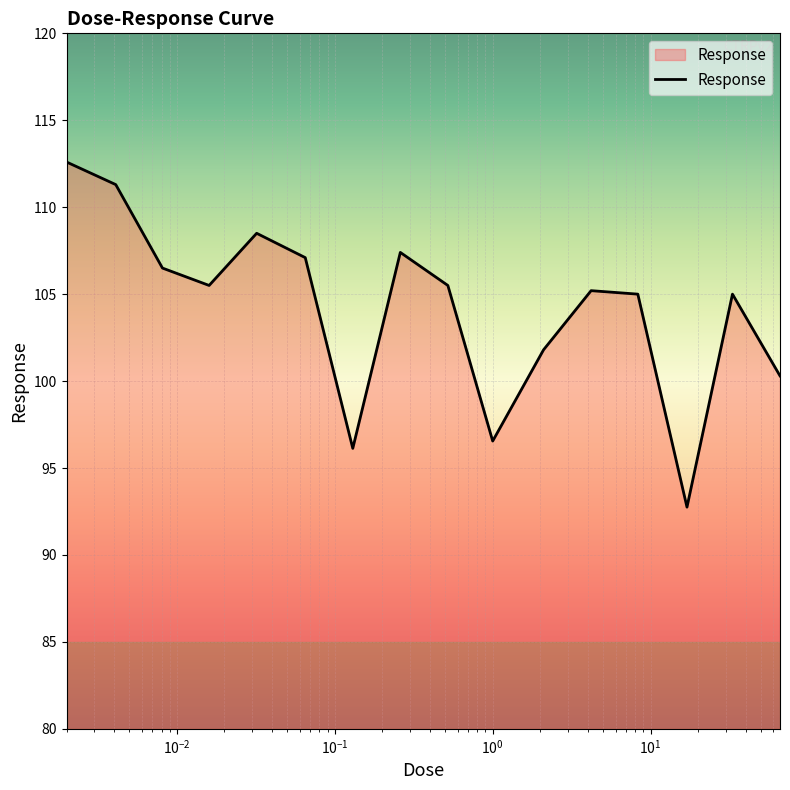

How many interior local valleys (lower than both neighbors) does the data have?

4